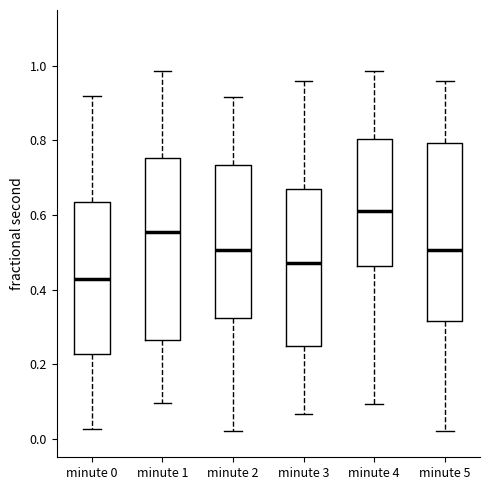

Reading left to right, transcribe this box plot: for each box, give where its median line is, the range the box spans, and where its two whiskers end, as read against the y-axis. The values are not printed on the chart, so give them approximately, as read against the axis.

minute 0: median 0.42, box 0.22 to 0.64, whiskers 0.02 to 0.92
minute 1: median 0.56, box 0.26 to 0.76, whiskers 0.10 to 0.98
minute 2: median 0.50, box 0.32 to 0.74, whiskers 0.02 to 0.92
minute 3: median 0.48, box 0.24 to 0.66, whiskers 0.06 to 0.96
minute 4: median 0.62, box 0.46 to 0.80, whiskers 0.10 to 0.98
minute 5: median 0.50, box 0.32 to 0.80, whiskers 0.02 to 0.96